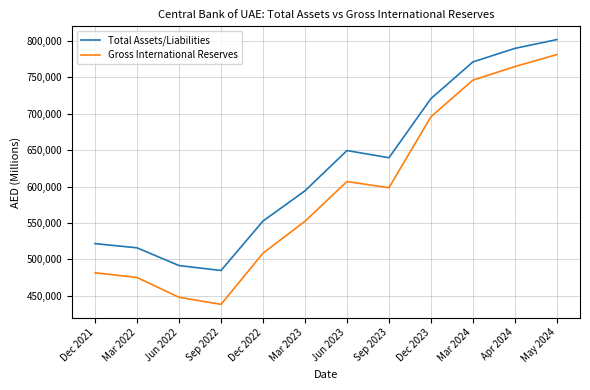

At which category does Gross International Reserves reach its first local valley?

Sep 2022